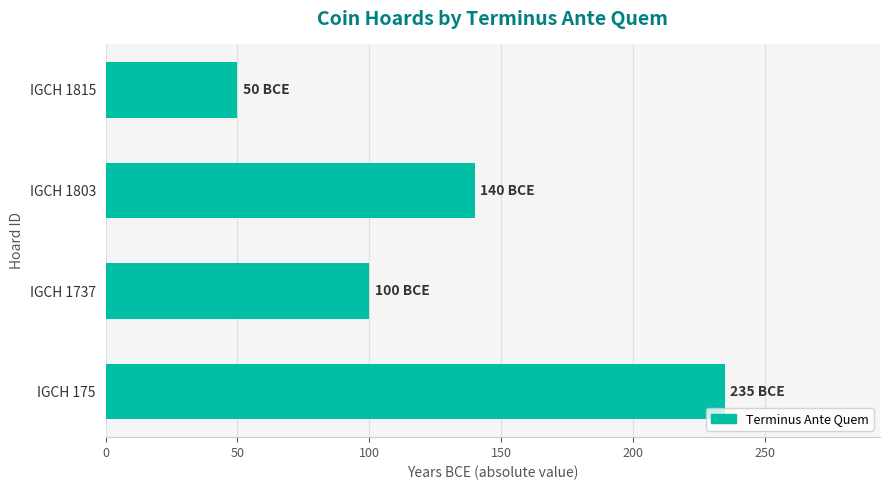

What is the change in value from IGCH 1737 to IGCH 1815?

-50